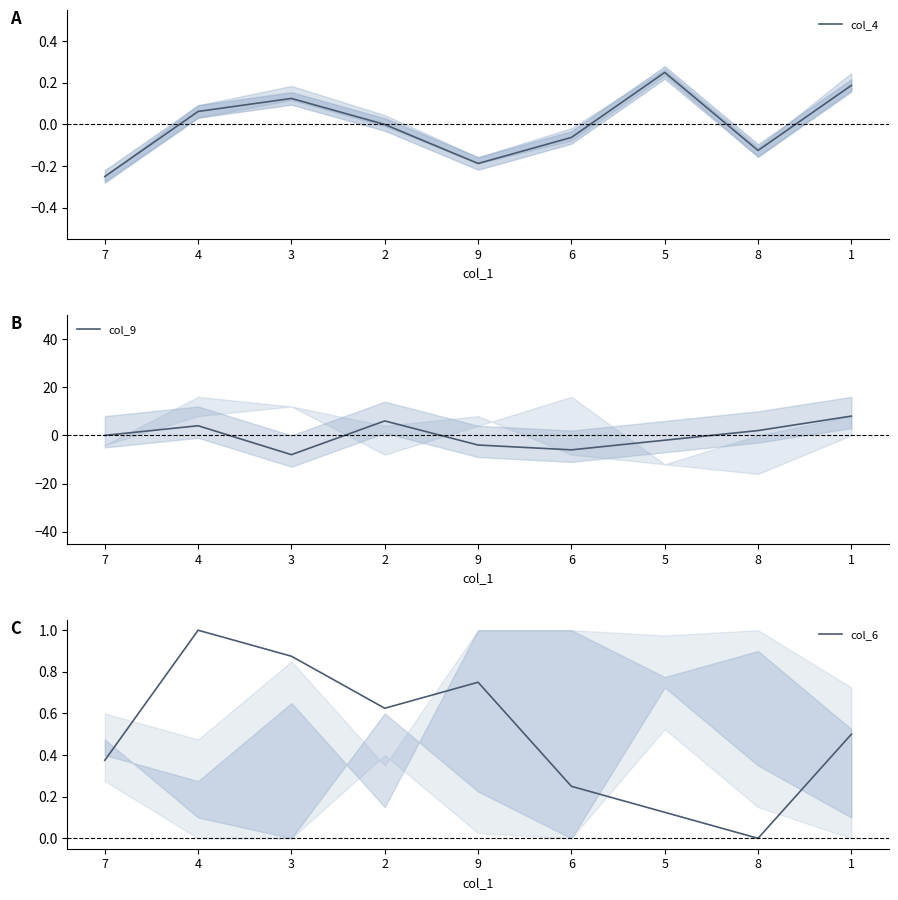

True or false: col_4 and col_9 cross at least once.

True